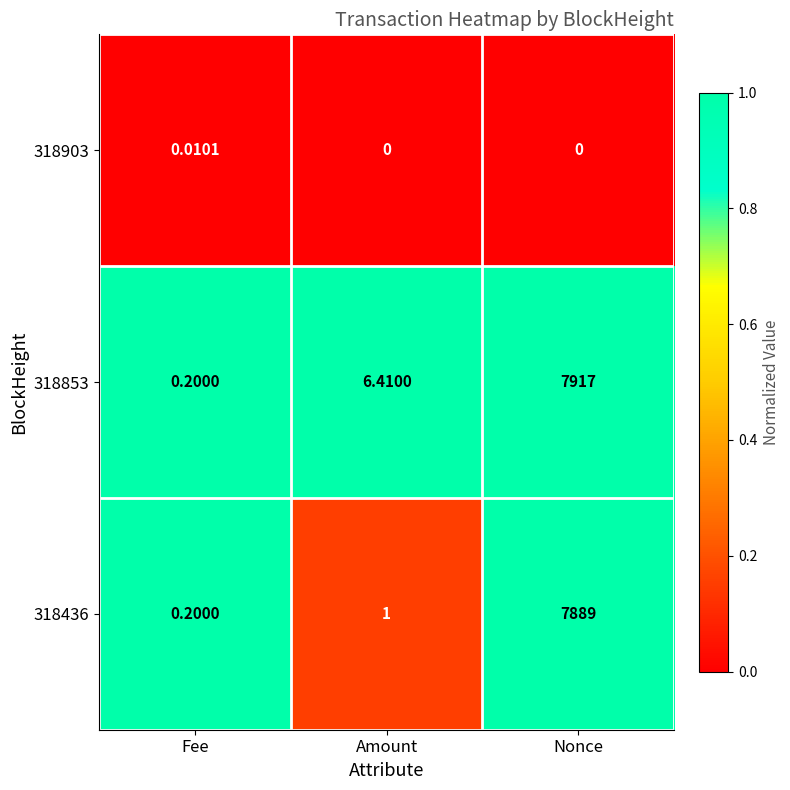

Which category has the highest value across all series?

Nonce